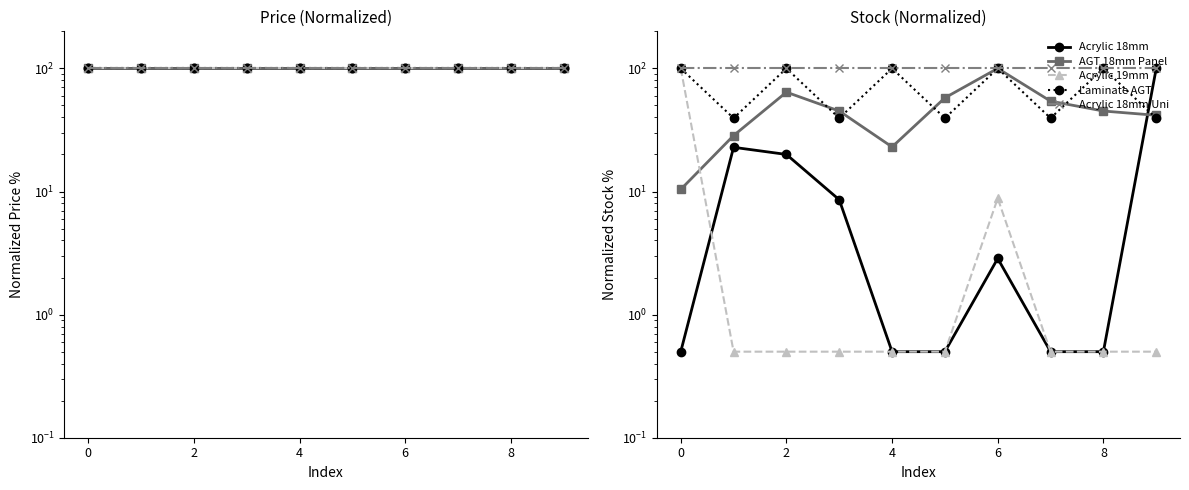

How many data points in Acrylic 18mm are above 2?

5